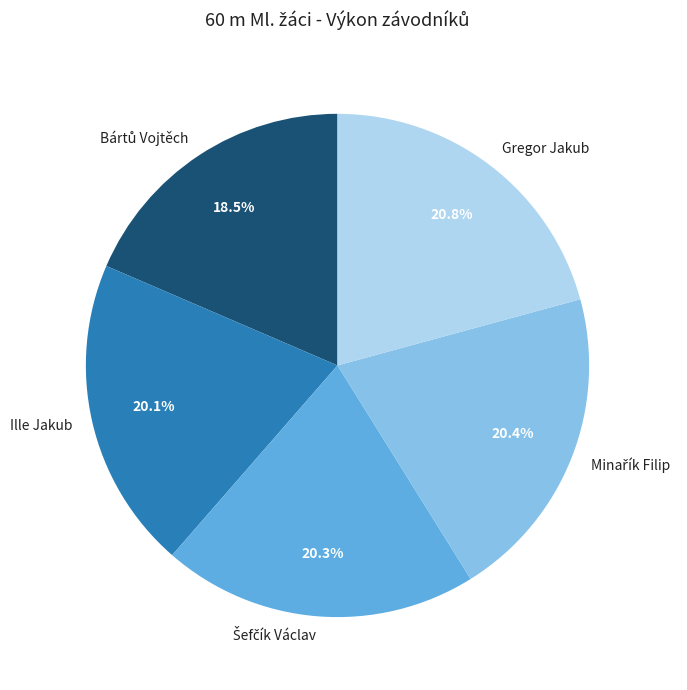

Between Ille Jakub and Gregor Jakub, which is larger?

Gregor Jakub